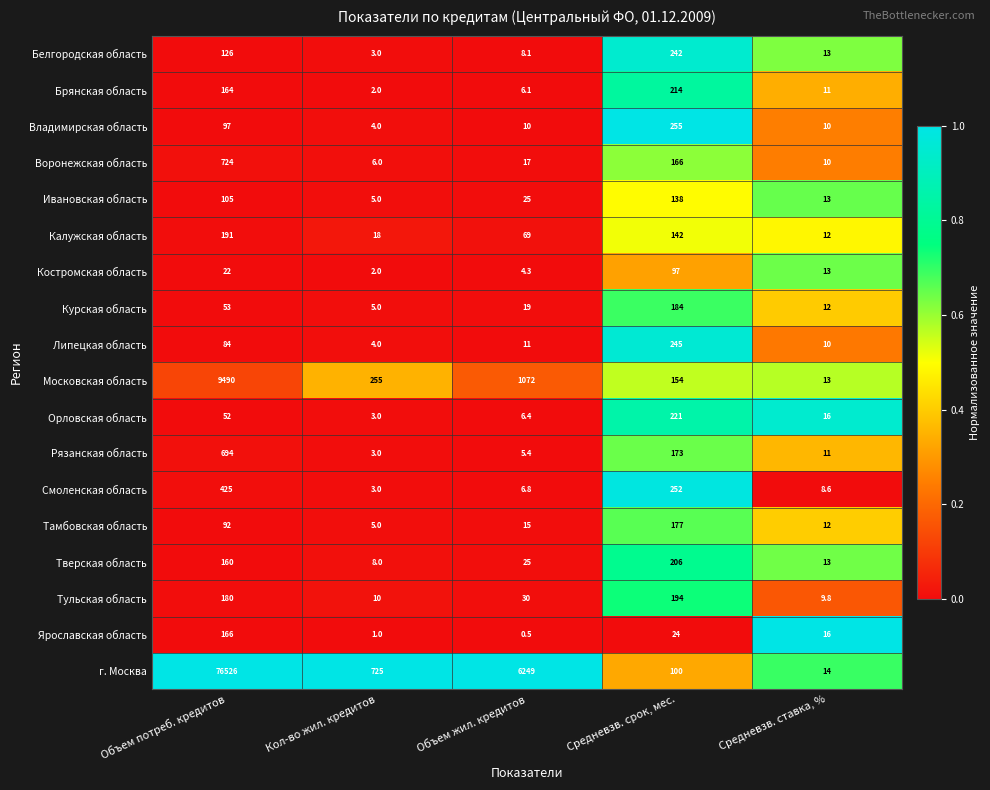

Is the value of Липецкая область at Средневзв. ставка, % greater than the value of Московская область at Кол-во жил. кредитов?

No